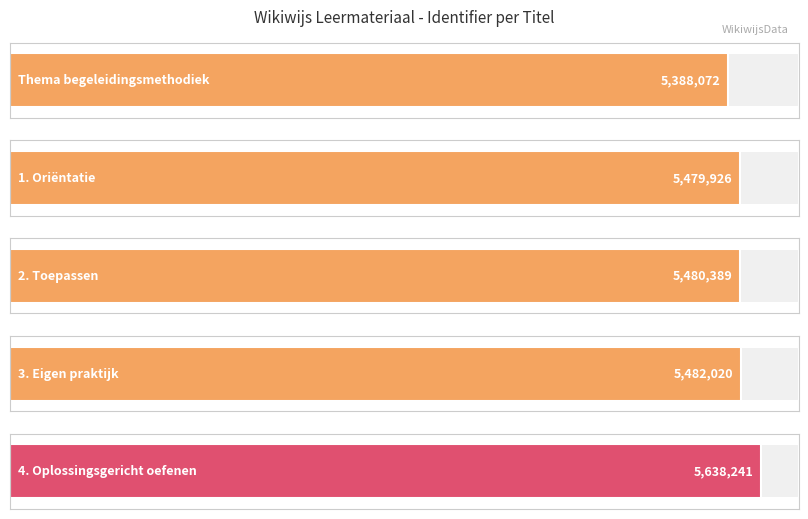

What is the difference between the maximum and minimum values?

250169